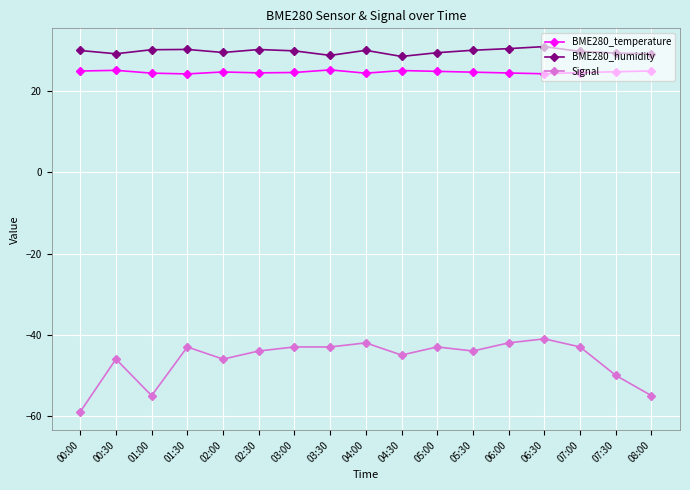

Rank the series by their maximum value, from highest to lowest.

BME280_humidity, BME280_temperature, Signal